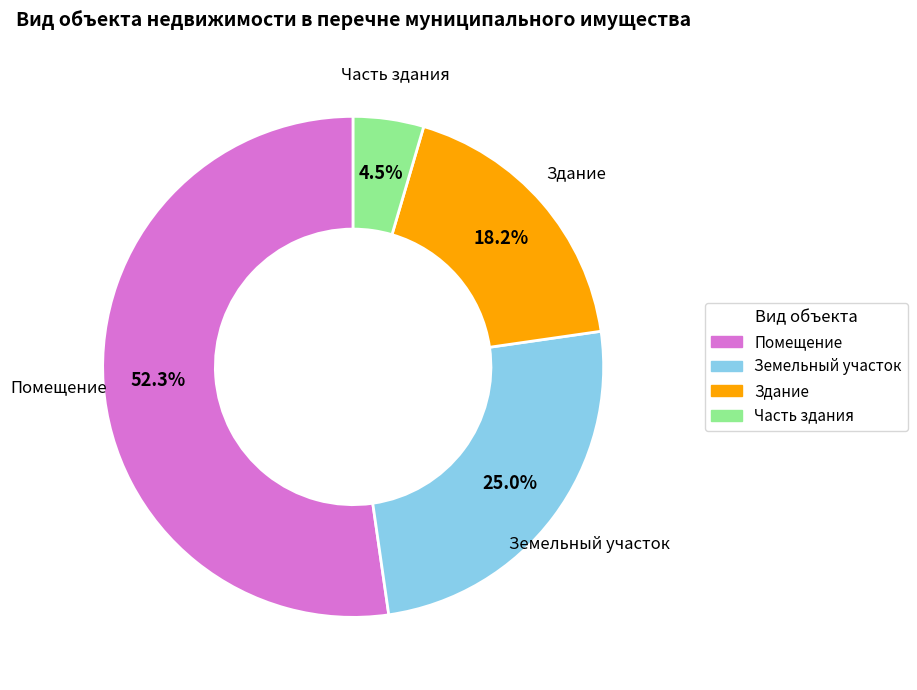

Does Здание account for over 50% of the chart?

No